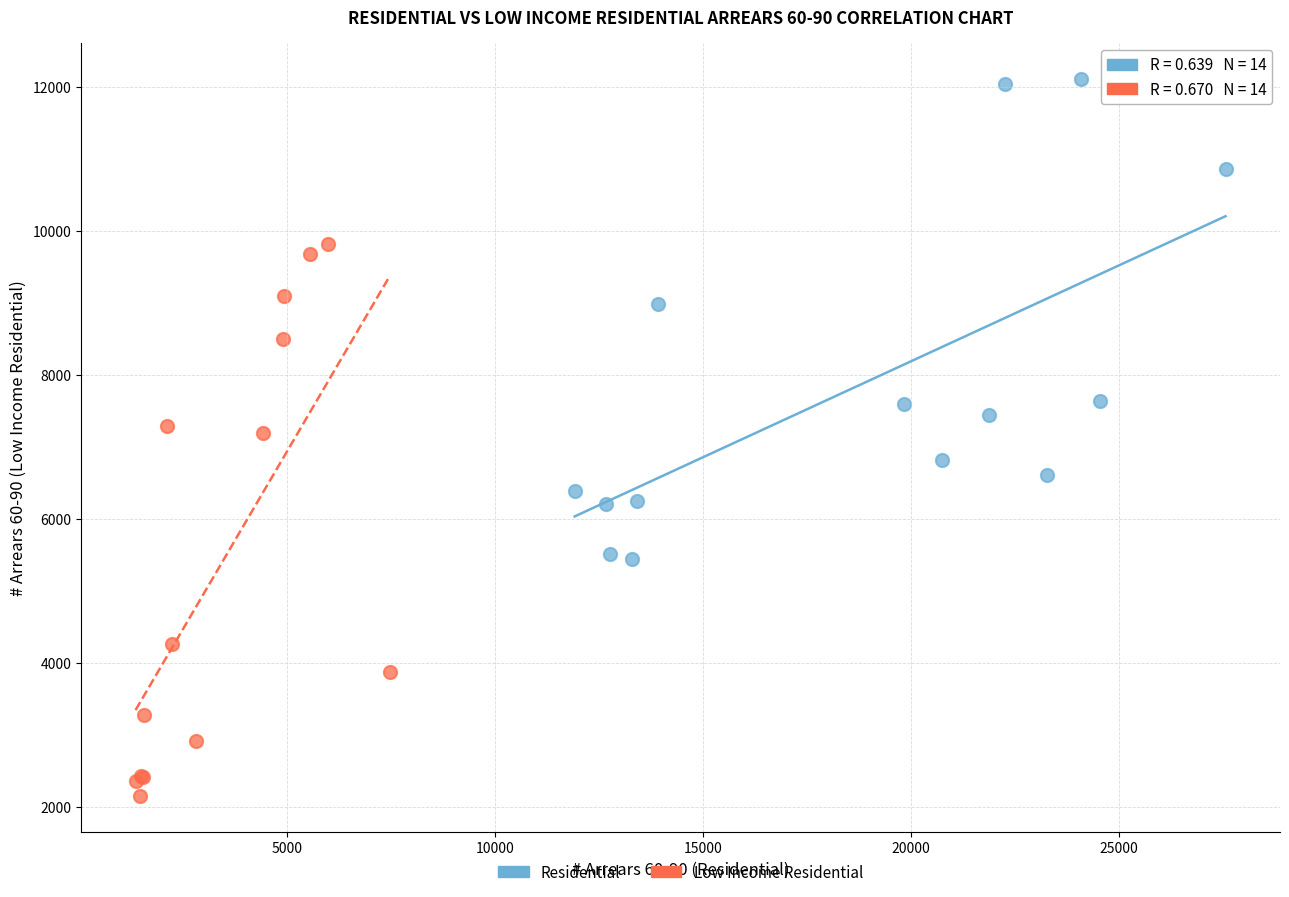

Which series contains the lowest Y value?

Low Income Residential